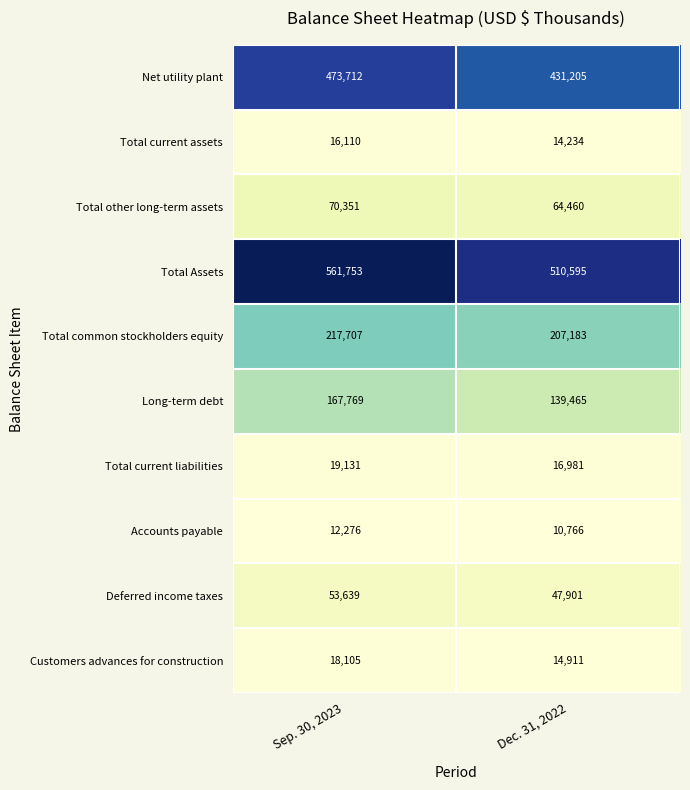

At which category is the sum across all series the highest?

Sep. 30, 2023